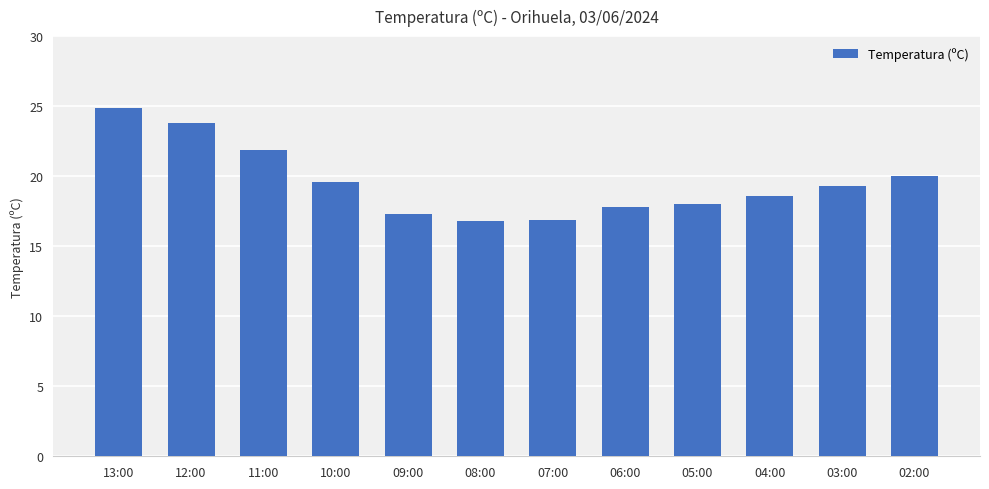

How many bars are there in total?

12